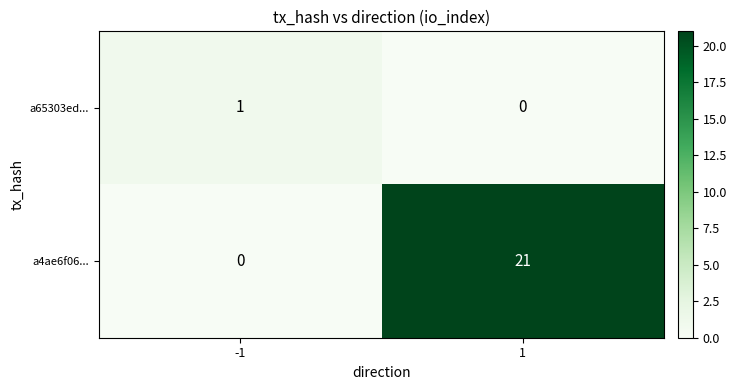

How many positive values does the a4ae6f06... series have?

1